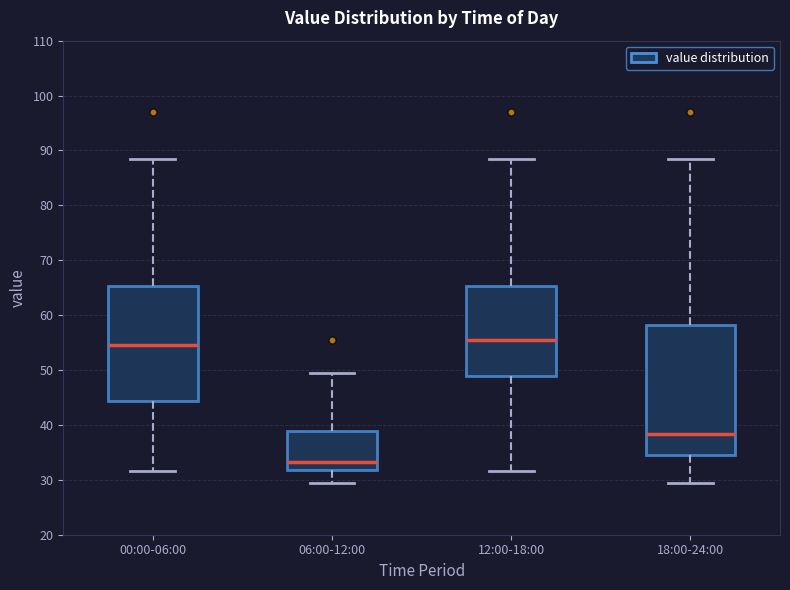

Reading left to right, read every box against the y-axis: the position of its median line, the range the box covers, and the ends of its whiskers. The values are not printed on the chart, so give them approximately, as read against the axis.

00:00-06:00: median 55, box 44 to 65, whiskers 32 to 88
06:00-12:00: median 33, box 32 to 39, whiskers 30 to 49
12:00-18:00: median 55, box 49 to 65, whiskers 32 to 88
18:00-24:00: median 38, box 35 to 58, whiskers 30 to 88